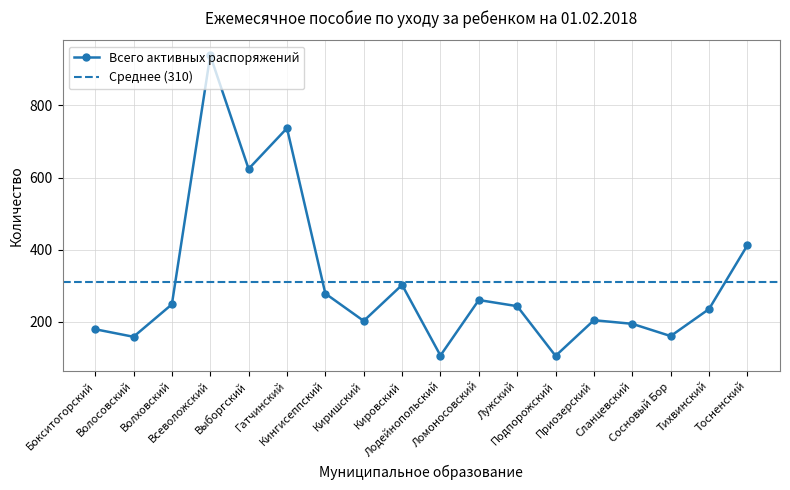

True or false: Всего активных распоряжений has more than 0 interior local peaks.

True